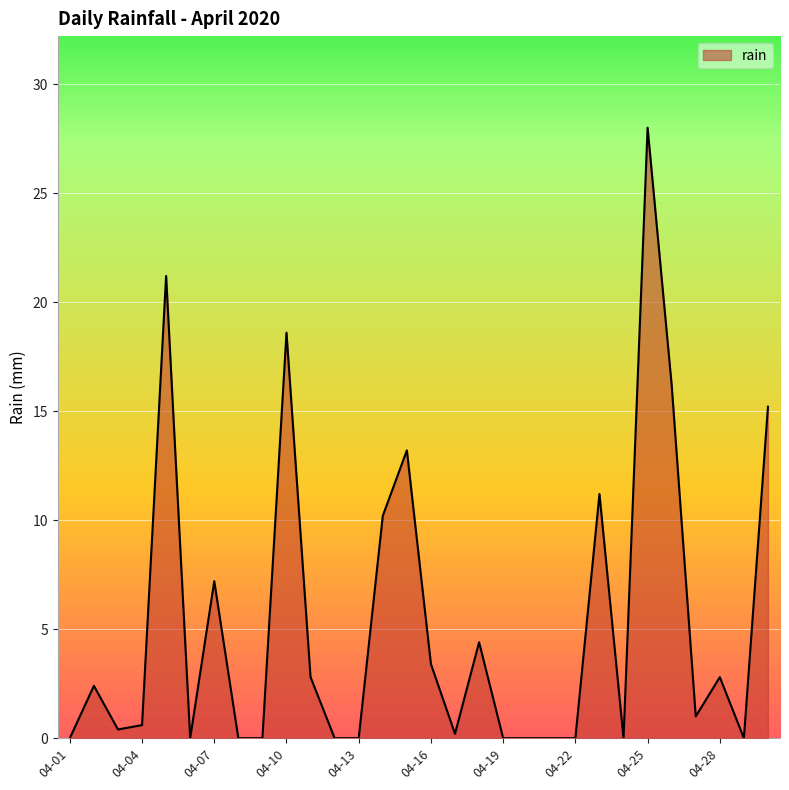

What is the difference between the maximum and minimum values?

28.0